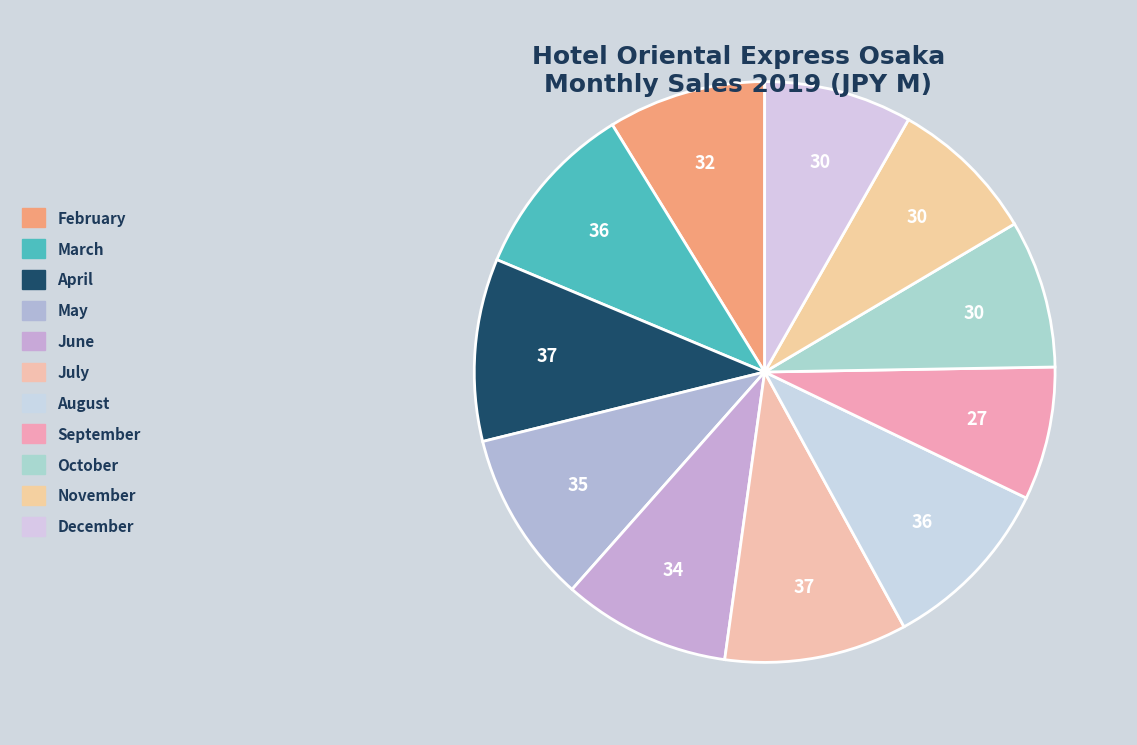

Does February represent more than half of the total?

No